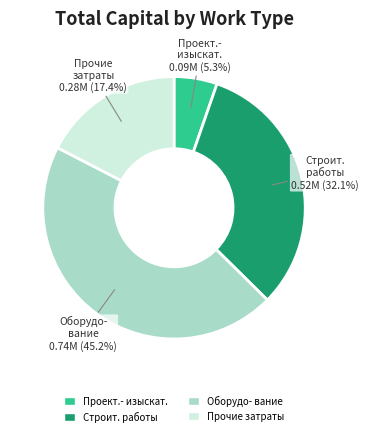

What is the smallest slice in the pie chart?

Проект.- изыскат.